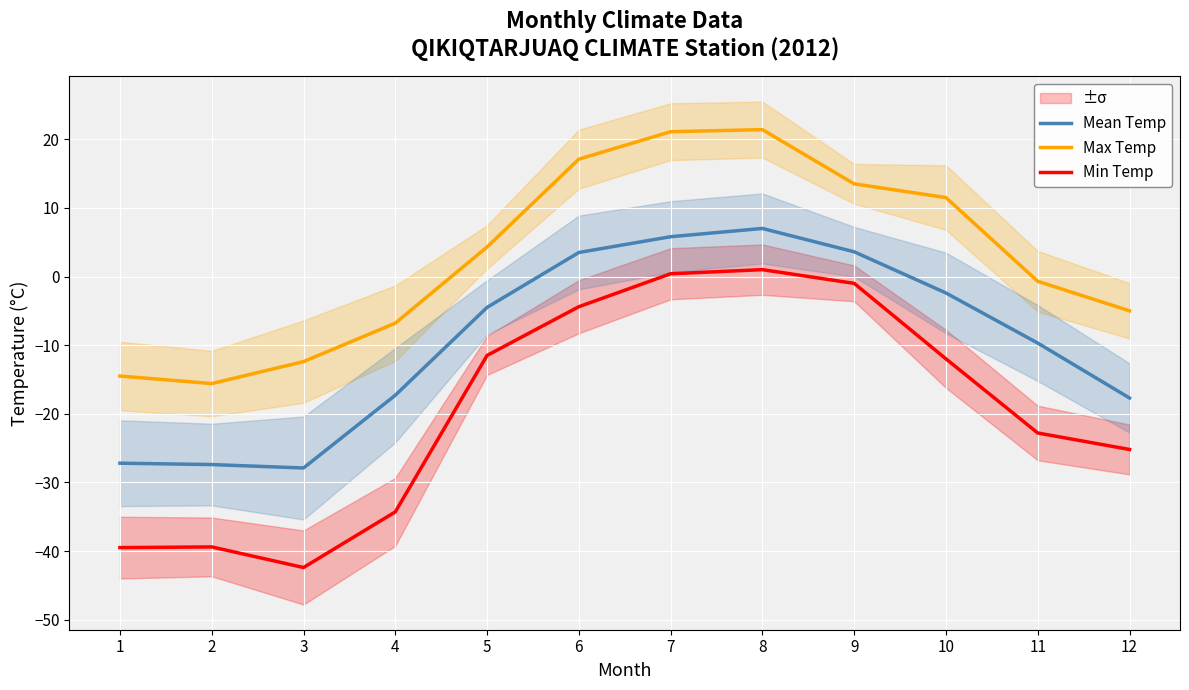

Reading left to right, what are all the values shown in this chart?

Mean Temp: -27.2	-27.4	-27.9	-17.3	-4.5	3.5	5.8	7.0	3.6	-2.4	-9.7	-17.7
Max Temp: -14.5	-15.6	-12.4	-6.8	4.3	17.1	21.1	21.4	13.5	11.5	-0.7	-5.0
Min Temp: -39.5	-39.4	-42.4	-34.3	-11.5	-4.4	0.4	1.0	-1.0	-12.0	-22.8	-25.2